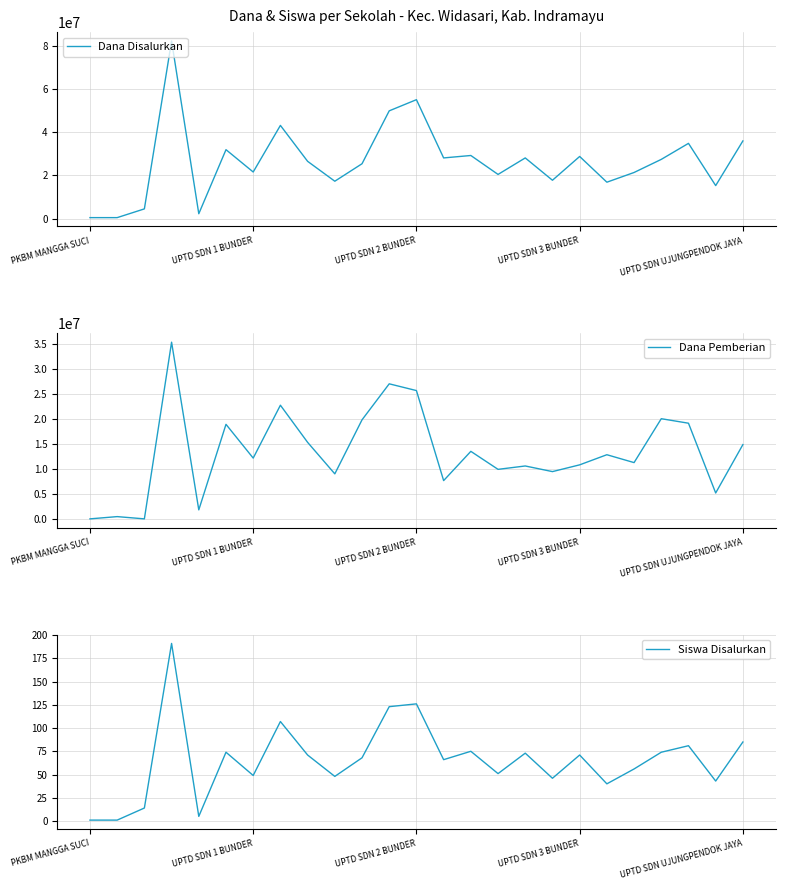

True or false: Dana Disalurkan and Dana Pemberian intersect in this chart.

False